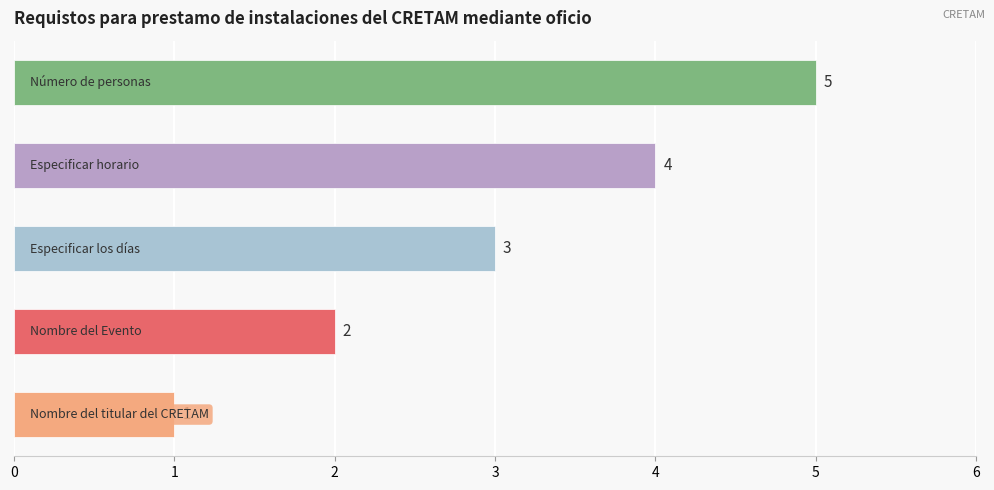

Count the number of categories in the chart.

5